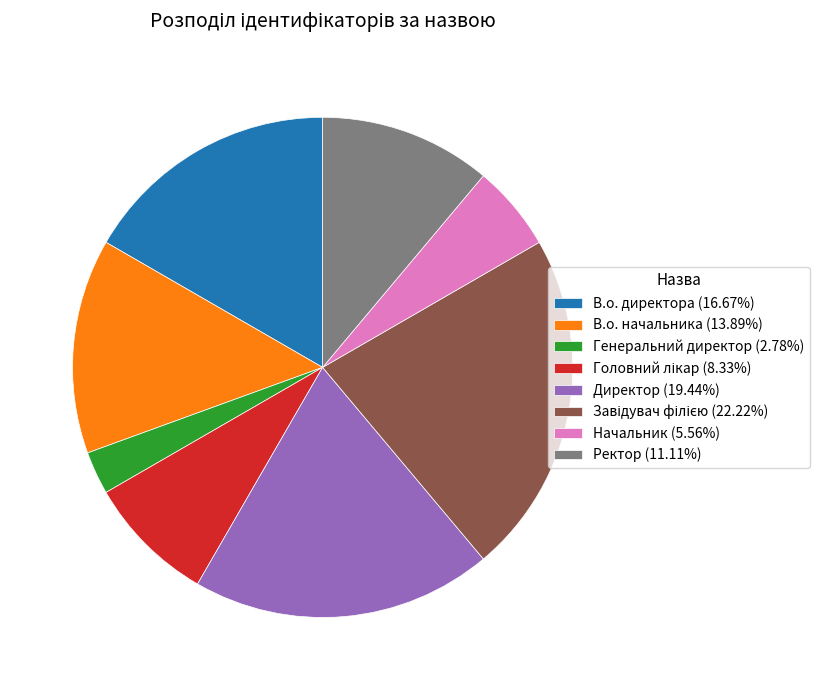

Is В.о. начальника (13.89%) the majority of the pie?

No